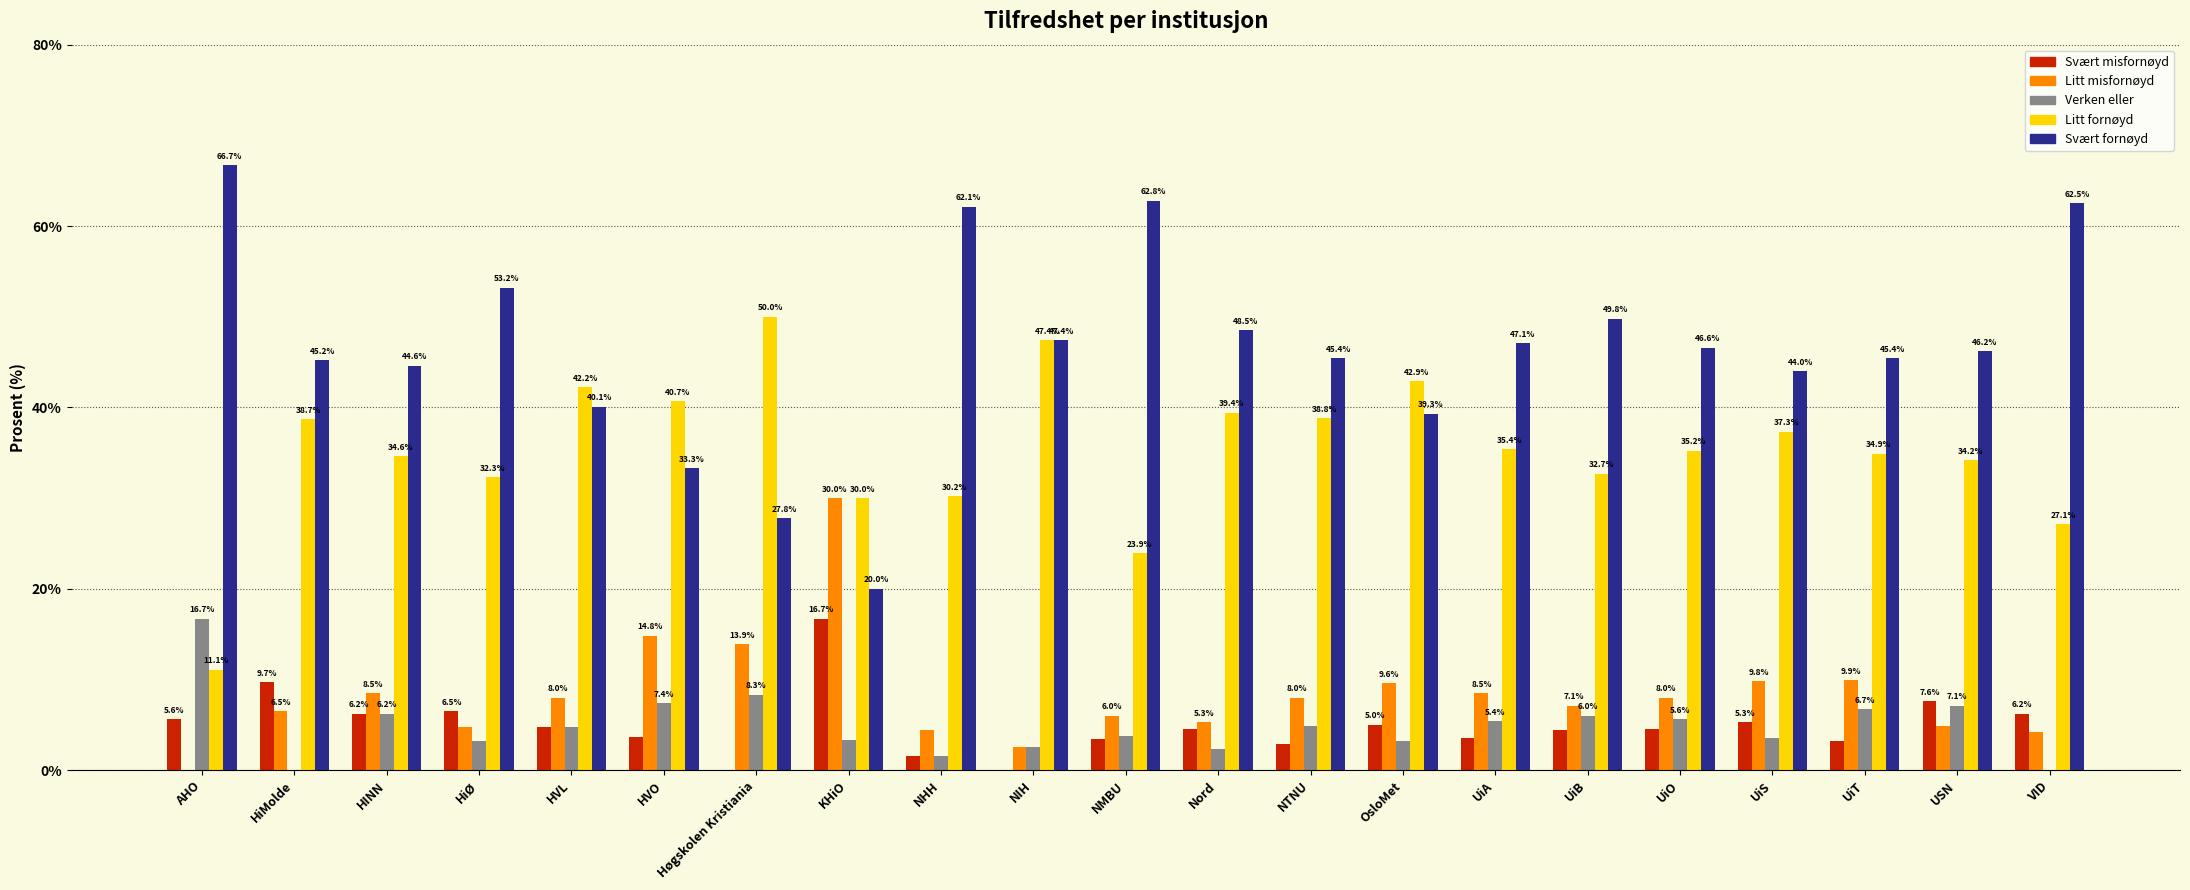

Reading right to left, list all the values displayed in this chart.

Svært misfornøyd: 6.2	7.6	3.2	5.3	4.5	4.4	3.6	5.0	2.9	4.5	3.4	0.0	1.6	16.7	0.0	3.7	4.8	6.5	6.2	9.7	5.6
Litt misfornøyd: 4.2	4.9	9.9	9.8	8.0	7.1	8.5	9.6	8.0	5.3	6.0	2.6	4.4	30.0	13.9	14.8	8.0	4.8	8.5	6.5	0.0
Verken eller: 0.0	7.1	6.7	3.6	5.6	6.0	5.4	3.2	4.9	2.3	3.8	2.6	1.6	3.3	8.3	7.4	4.8	3.2	6.2	0.0	16.7
Litt fornøyd: 27.1	34.2	34.9	37.3	35.2	32.7	35.4	42.9	38.8	39.4	23.9	47.4	30.2	30.0	50.0	40.7	42.2	32.3	34.6	38.7	11.1
Svært fornøyd: 62.5	46.2	45.4	44.0	46.6	49.8	47.1	39.3	45.4	48.5	62.8	47.4	62.1	20.0	27.8	33.3	40.1	53.2	44.6	45.2	66.7